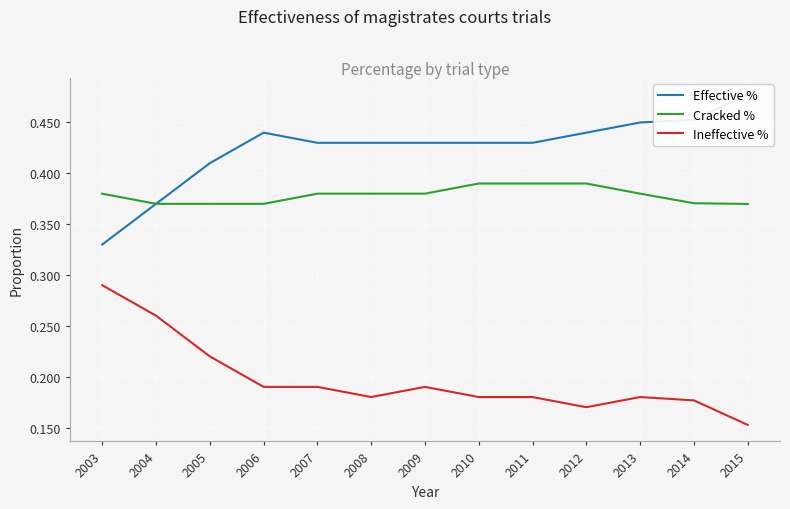

Rank the series by their average value, from lowest to highest.

Ineffective %, Cracked %, Effective %